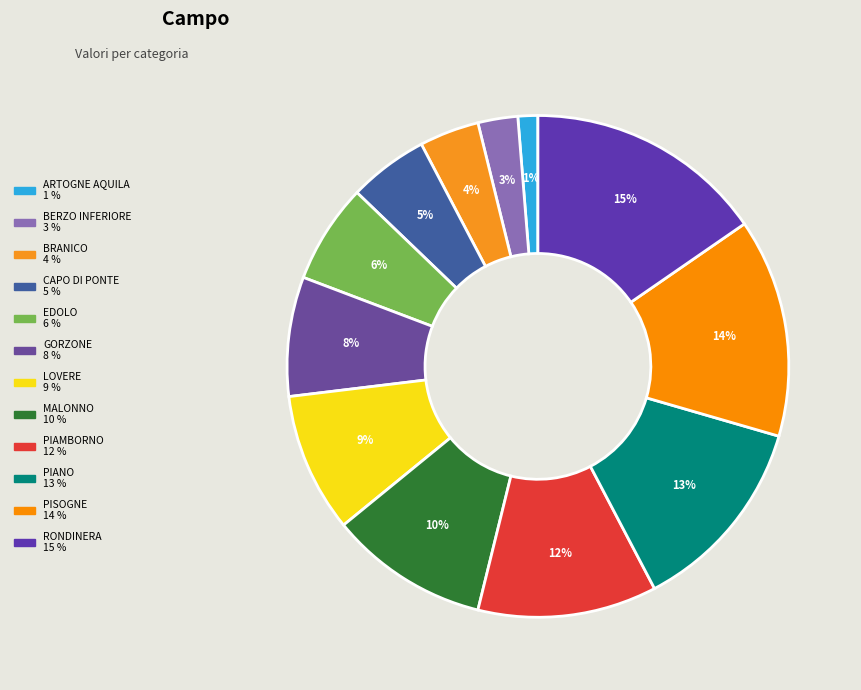

Does PIANO represent more than half of the total?

No